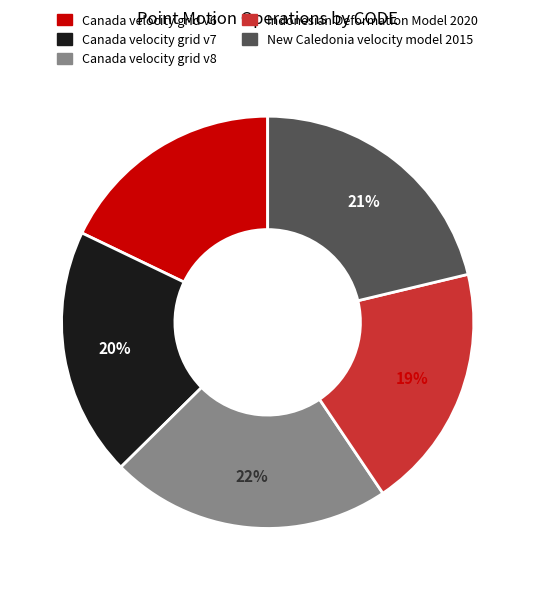

To the nearest percent, what is the combined percentage of Canada velocity grid v8 and Canada velocity grid v6?

40%